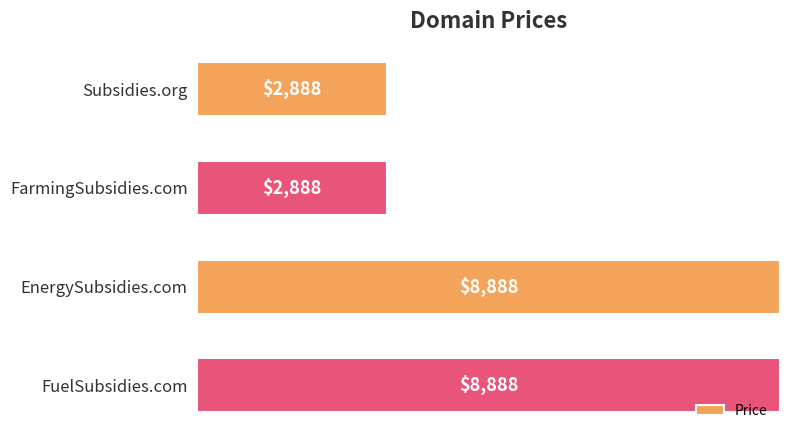

How many bars are there in total?

4